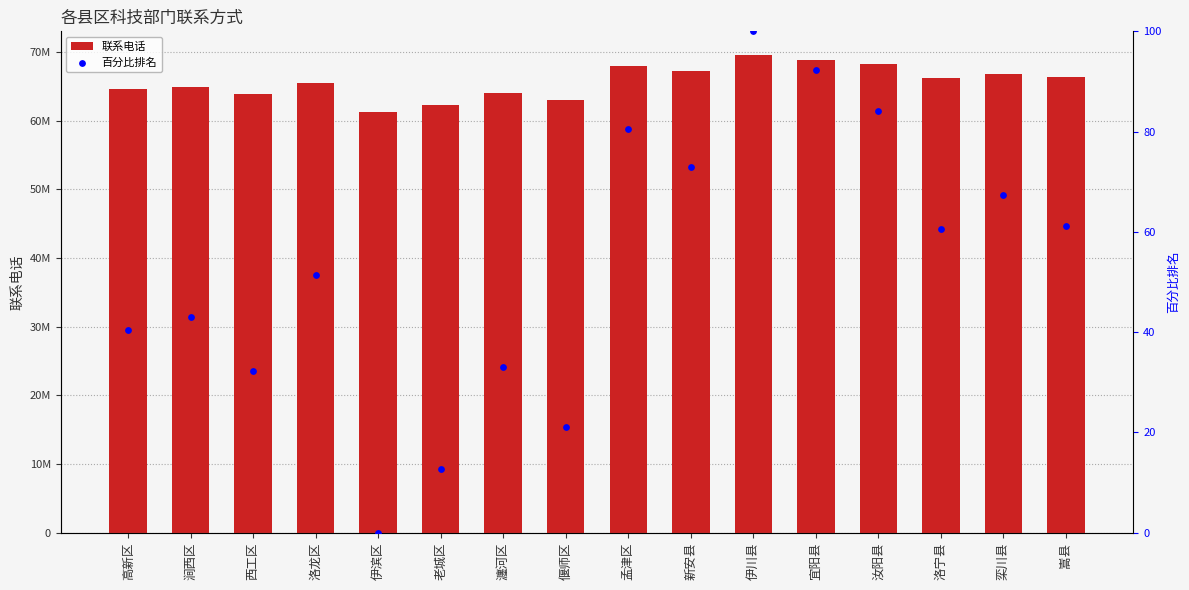

Which series has the largest total across all categories?

联系电话